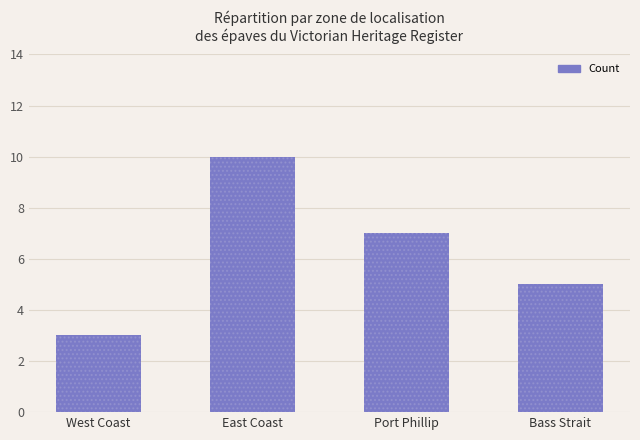

What is the label of the 1st bar from the right?

Bass Strait